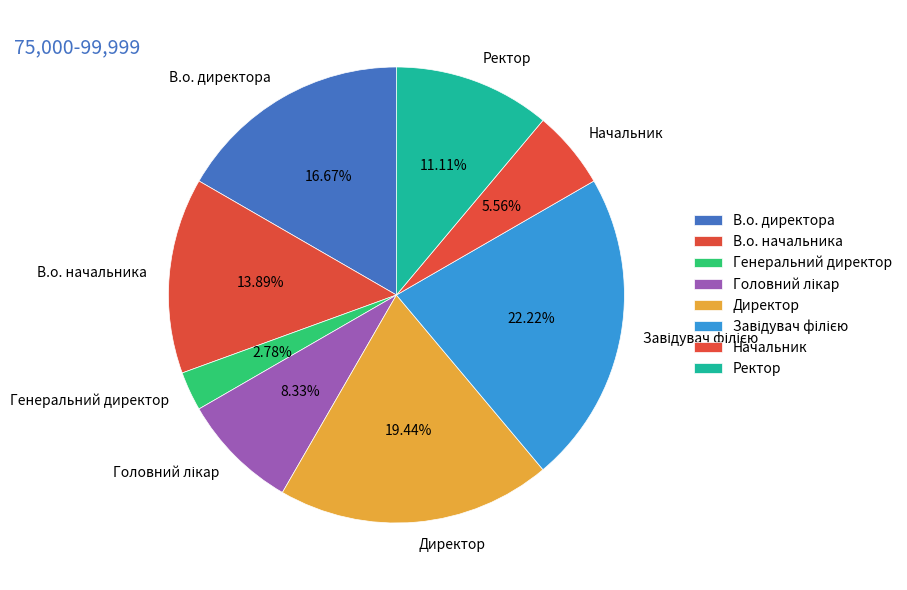

Is there any slice that represents more than half of the pie?

No